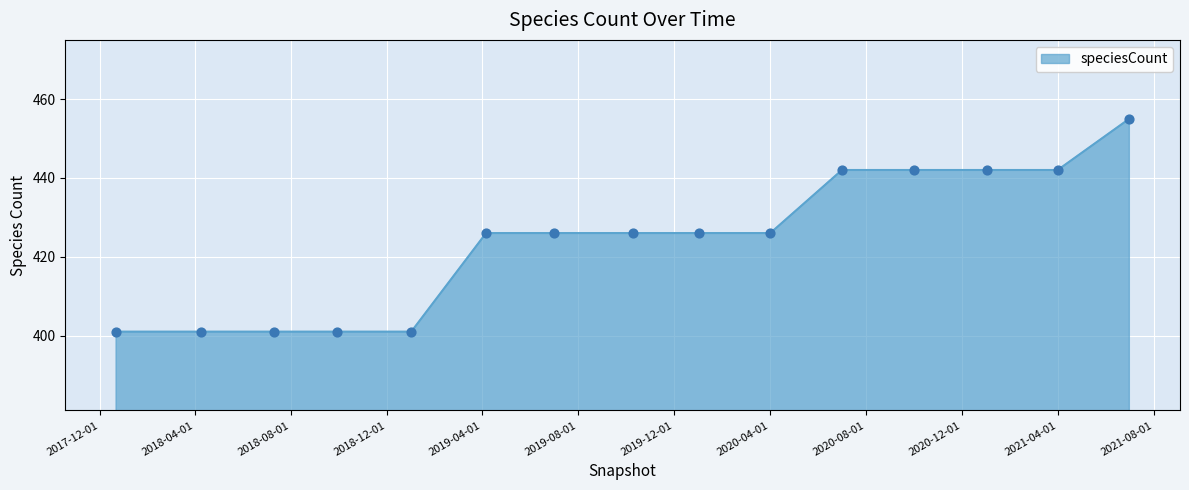

What is the greatest value displayed?

455